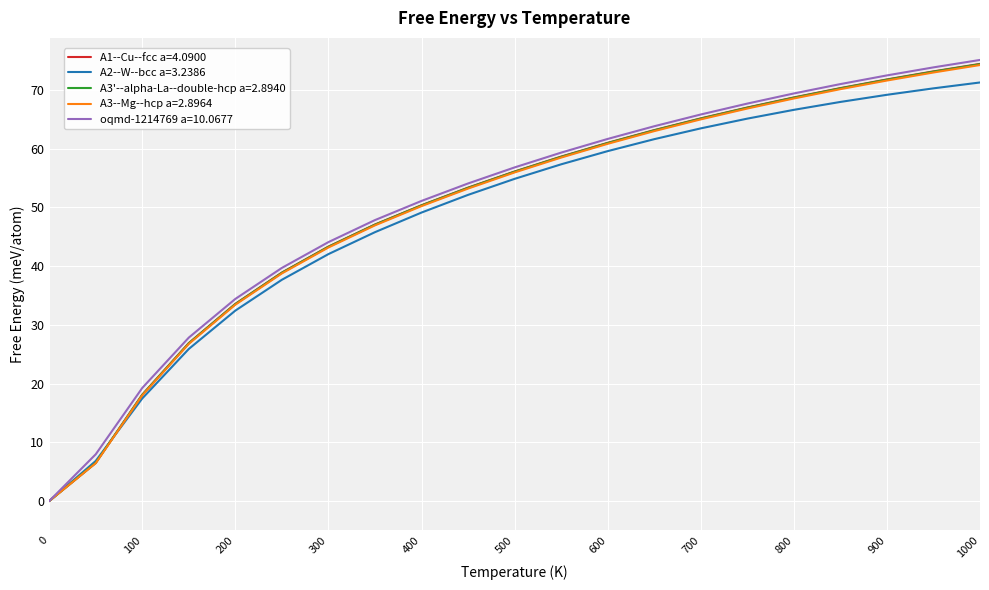

What is the maximum value shown in the chart?

75.1